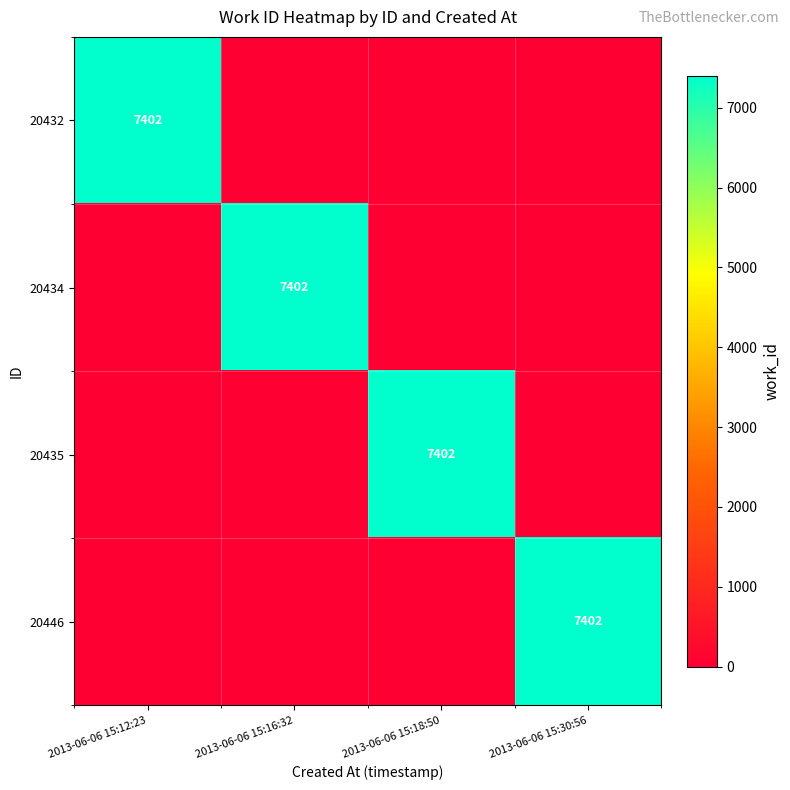

What is the spread (max minus min) of values at 2013-06-06 15:16:32?

7402